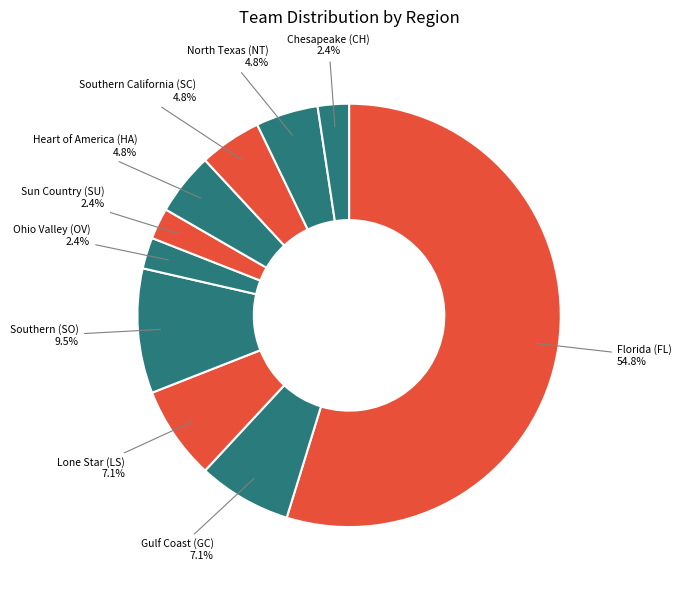

What is the largest slice in the pie chart?

Florida (FL)